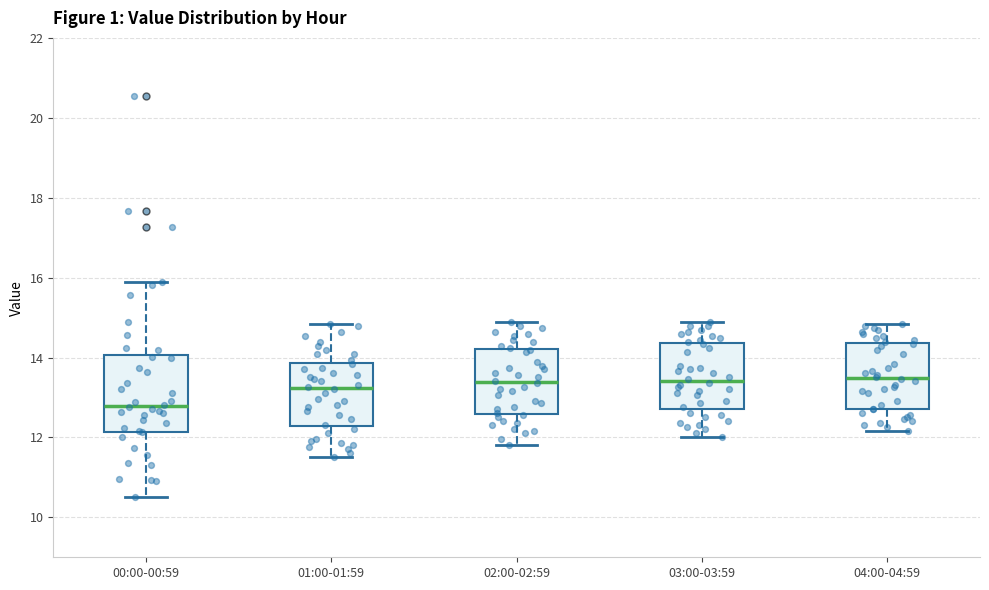

Which box has the lowest median line?

00:00-00:59